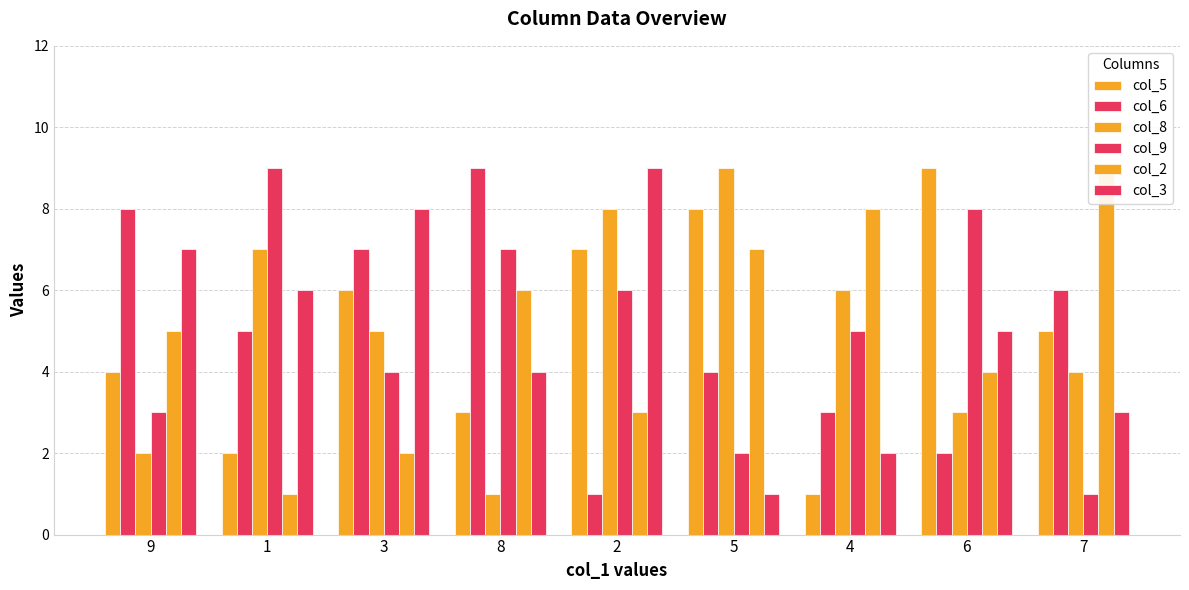

How many values in the col_2 series are below 5?

4